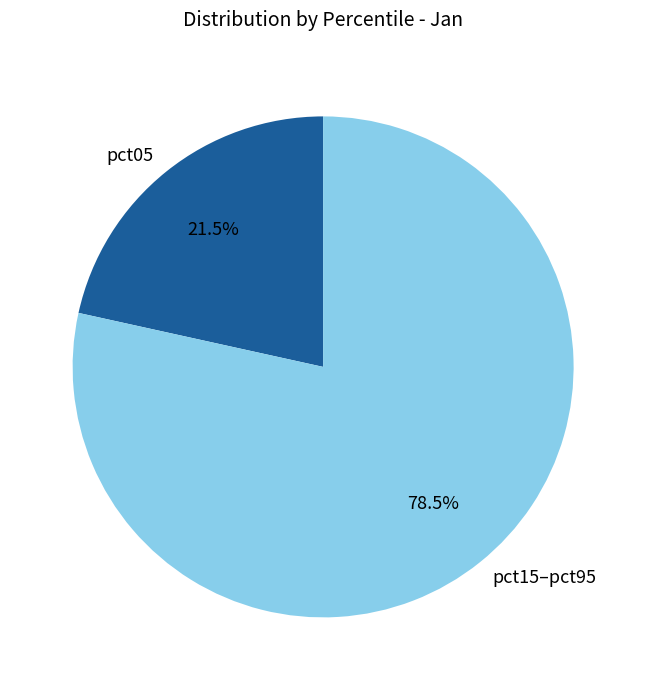

How many slices are in this pie chart?

2